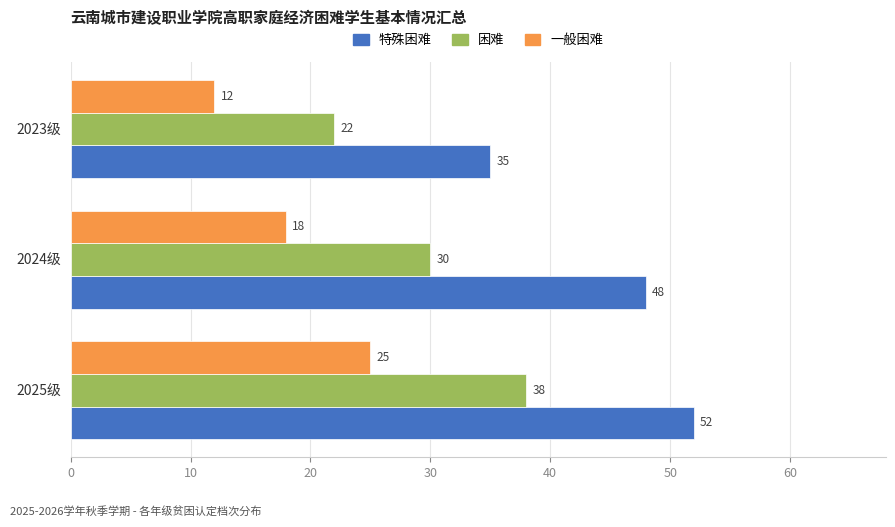

Rank the series by their average value, from lowest to highest.

一般困难, 困难, 特殊困难